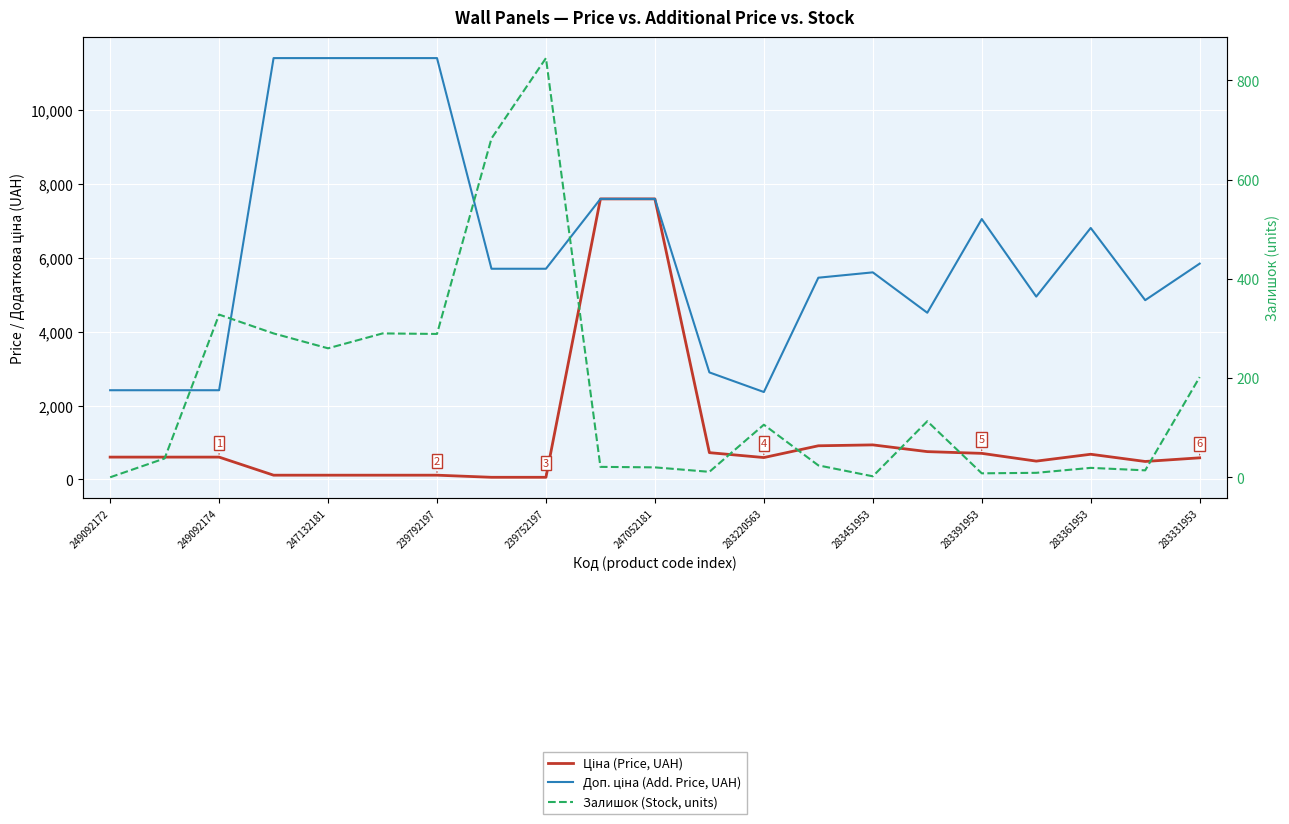

How many distinct data groups are displayed?

3